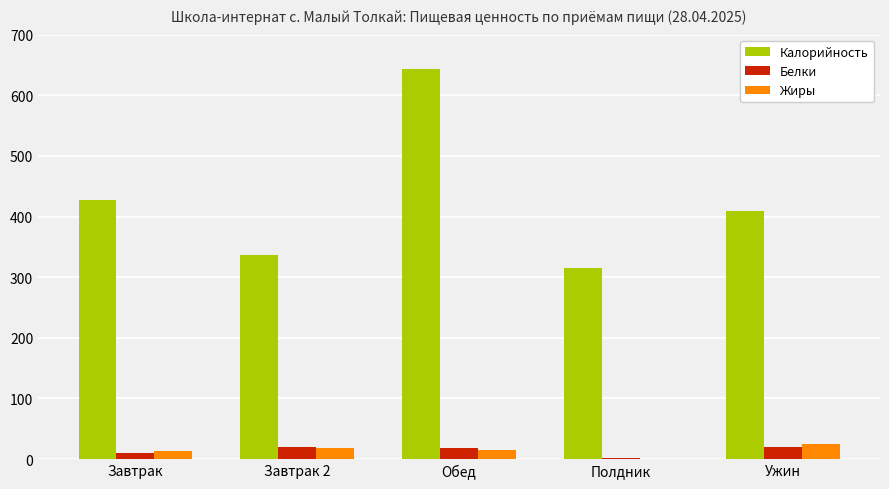

Which series changed the most between Обед and Полдник?

Калорийность